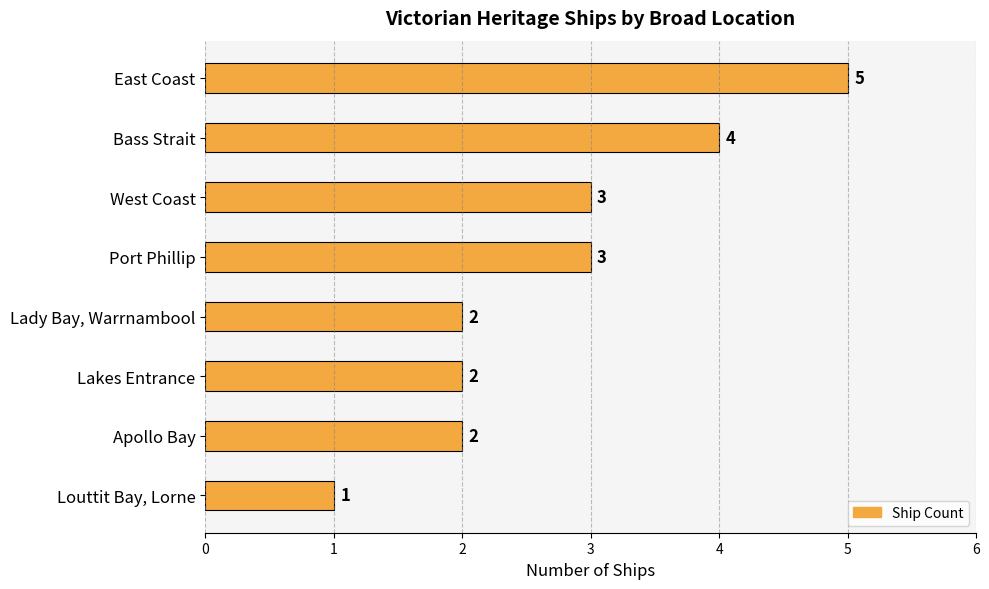

What position from the top is Apollo Bay?

7